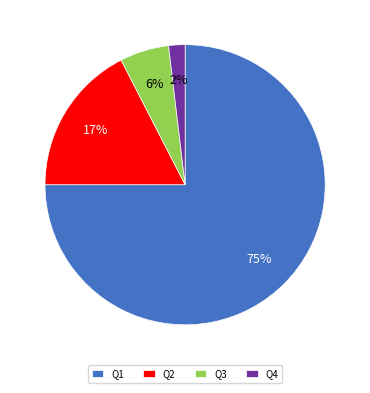

Is there any slice that represents more than half of the pie?

Yes